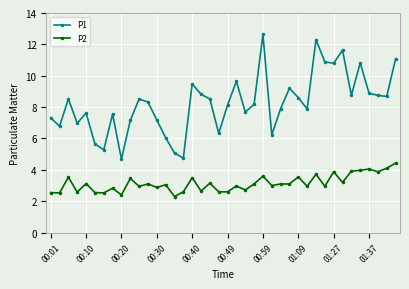

True or false: P2 and P1 cross at least once.

False